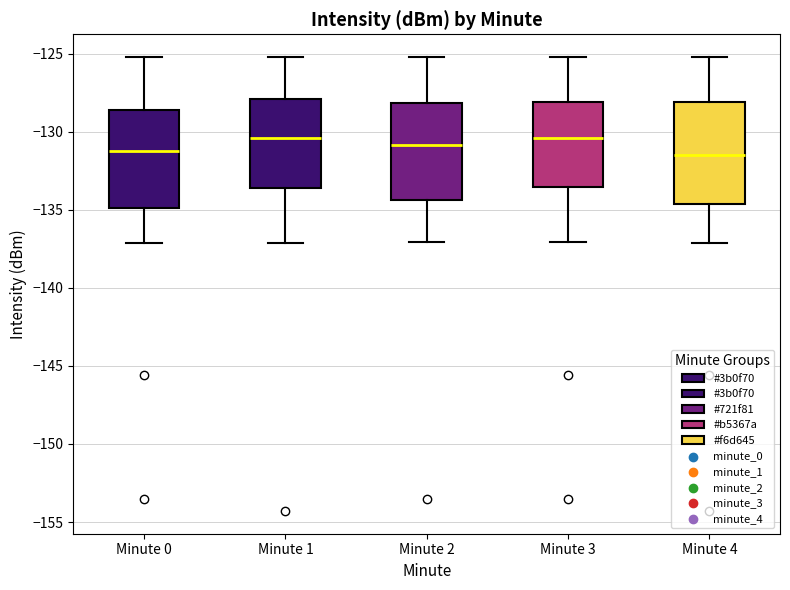

Reading left to right, read every box against the y-axis: the position of its median line, the range the box covers, and the ends of its whiskers. The values are not printed on the chart, so give them approximately, as read against the axis.

Minute 0: median -131.5, box -135.0 to -128.5, whiskers -137.0 to -125.0
Minute 1: median -130.5, box -133.5 to -128.0, whiskers -137.0 to -125.0
Minute 2: median -131.0, box -134.5 to -128.0, whiskers -137.0 to -125.0
Minute 3: median -130.5, box -133.5 to -128.0, whiskers -137.0 to -125.0
Minute 4: median -131.5, box -134.5 to -128.0, whiskers -137.0 to -125.0